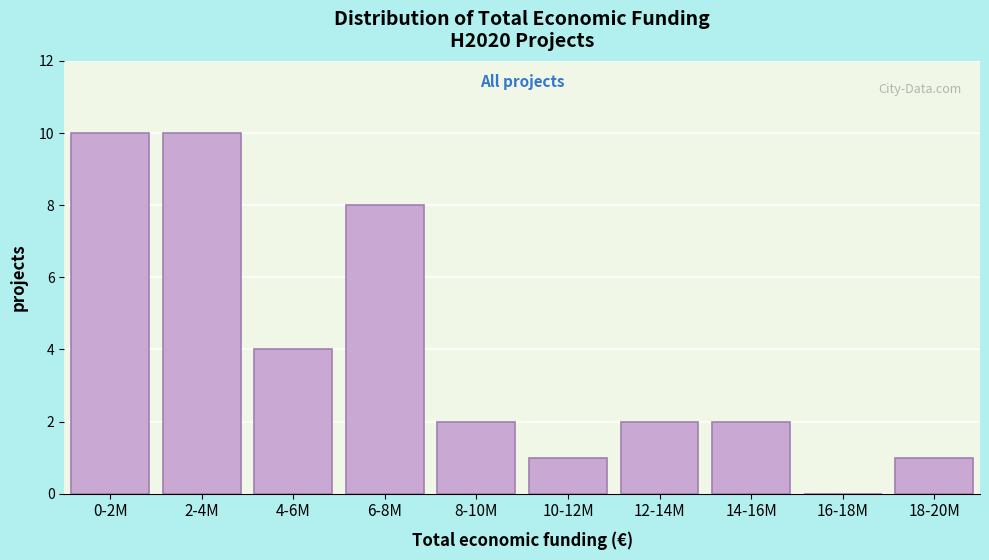

Reading left to right, extract all data points from this chart.

0-2M=10	2-4M=10	4-6M=4	6-8M=8	8-10M=2	10-12M=1	12-14M=2	14-16M=2	16-18M=0	18-20M=1